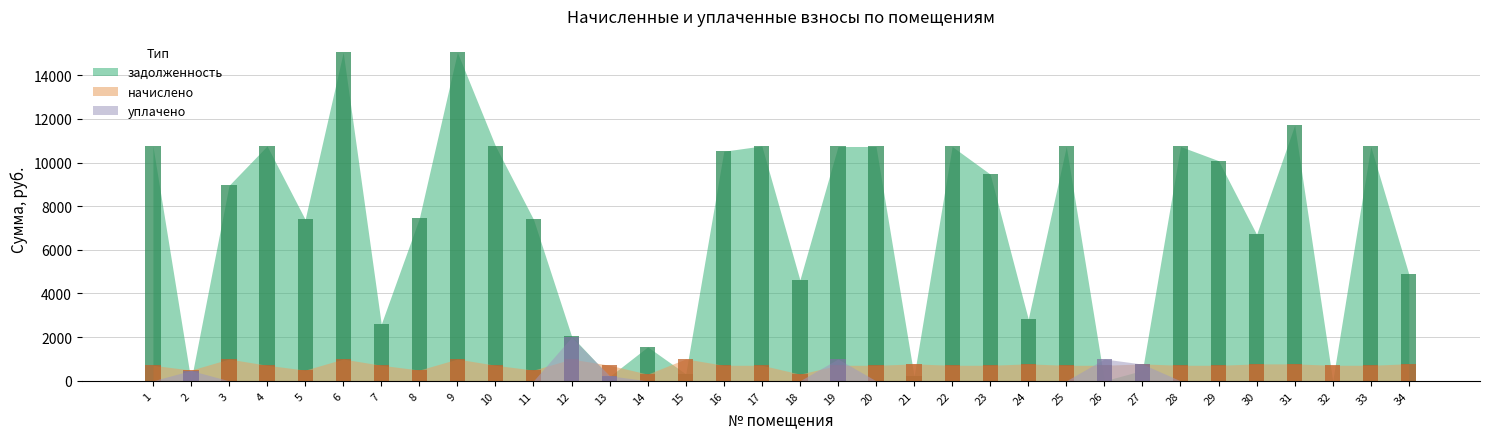

Which category has the highest value in the уплачено series?

12